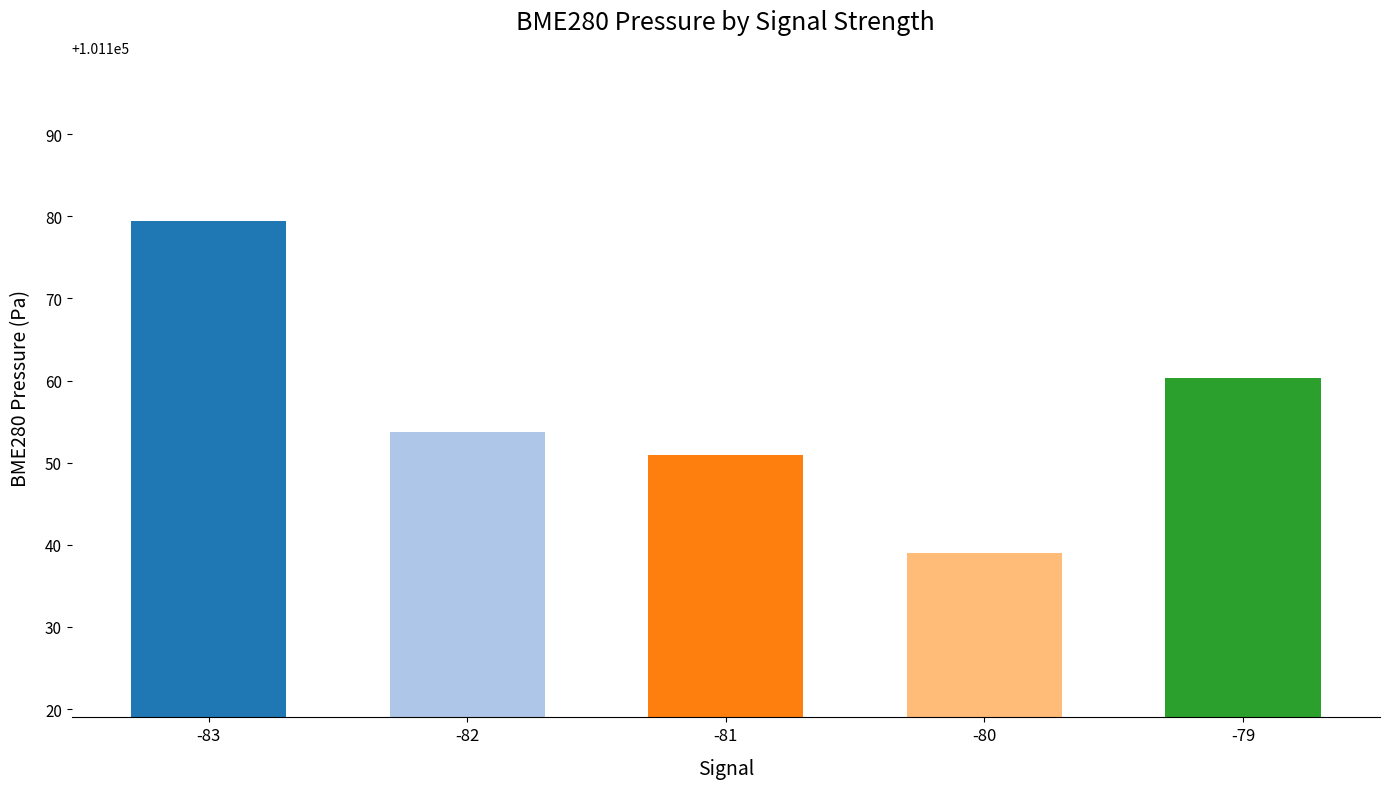

At which label is the value closest to 101159?

-79